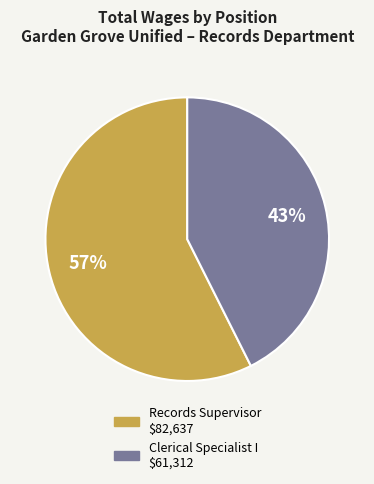

Is it true that Records Supervisor is 57% of the pie?

True